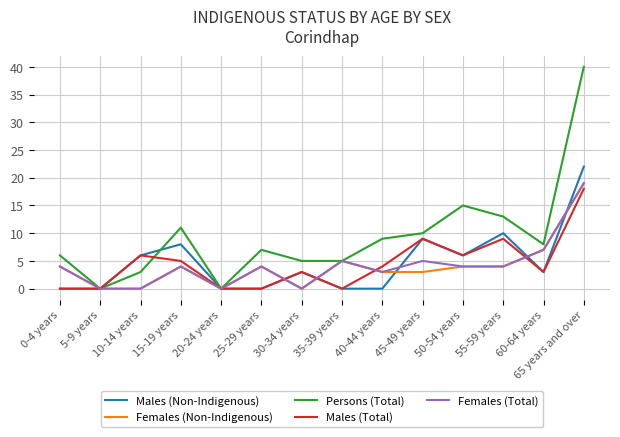

How many distinct data groups are displayed?

5